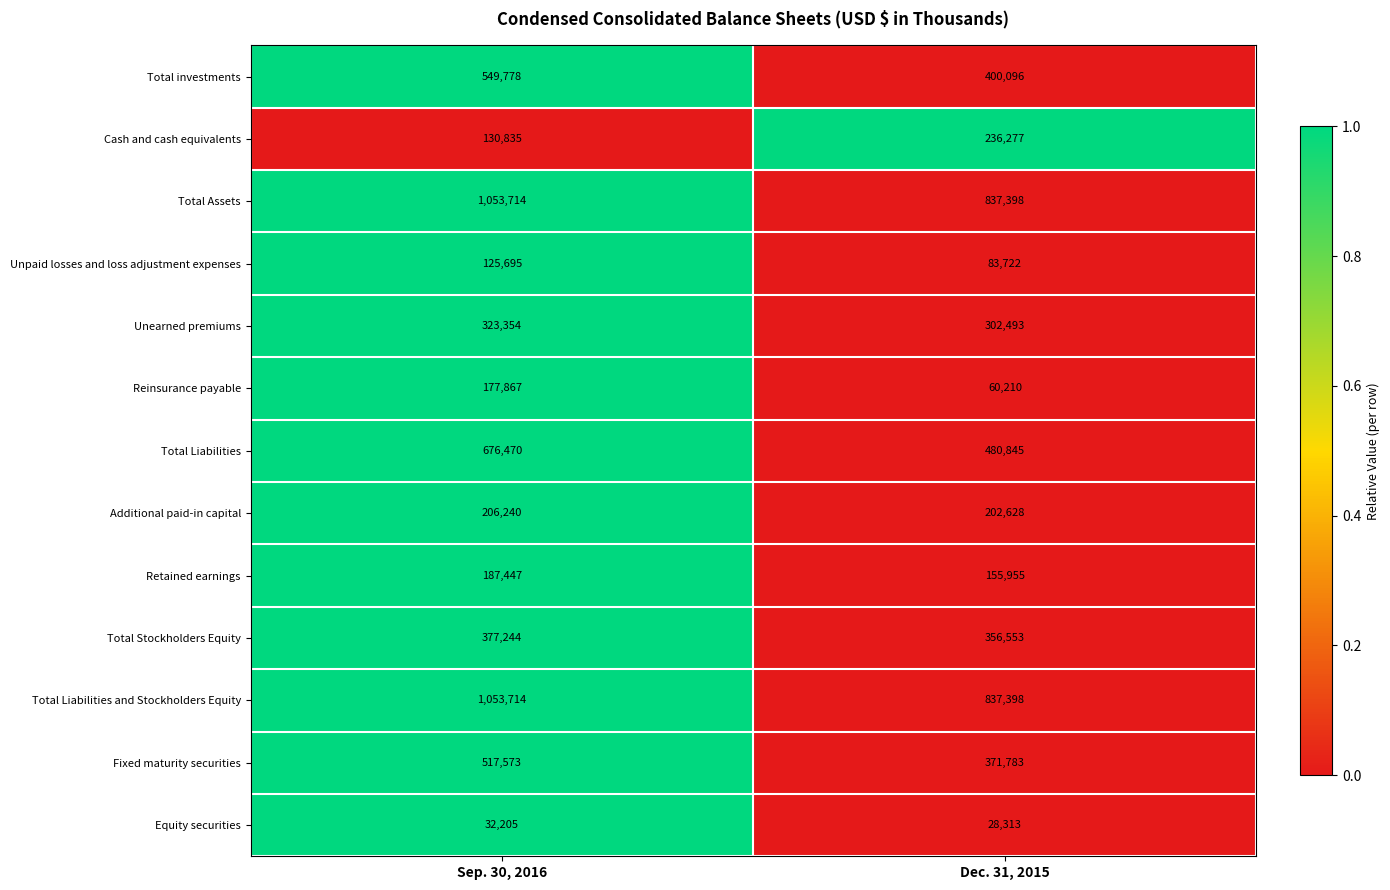

How many series are shown in this chart?

13